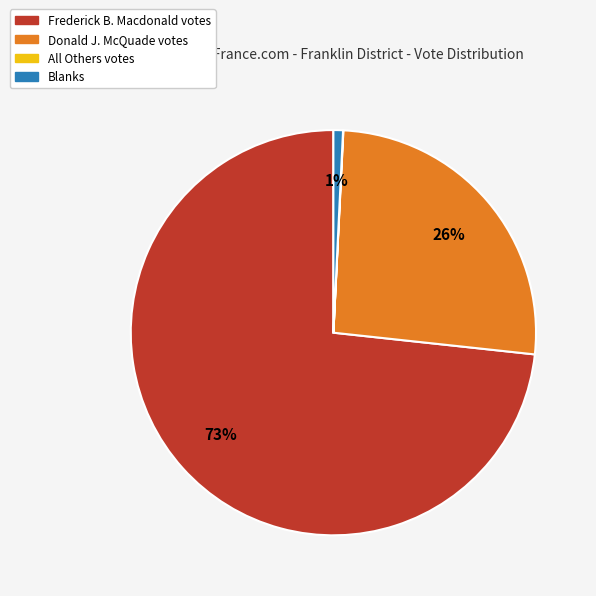

Is there a majority slice in this chart?

Yes